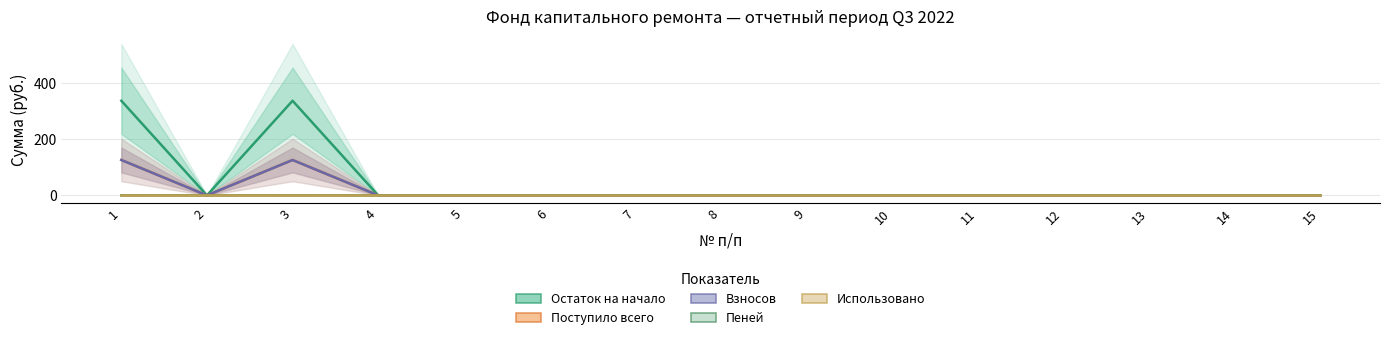

Reading left to right, what are all the values shown in this chart?

Остаток на начало: 336.2	0.0	336.2	0.0	0.0	0.0	0.0	0.0	0.0	0.0	0.0	0.0	0.0	0.0	0.0
Поступило всего: 125.8	0.0	125.8	0.0	0.0	0.0	0.0	0.0	0.0	0.0	0.0	0.0	0.0	0.0	0.0
Взносов: 125.7	0.0	125.7	0.0	0.0	0.0	0.0	0.0	0.0	0.0	0.0	0.0	0.0	0.0	0.0
Пеней: 0.1	0.0	0.1	0.0	0.0	0.0	0.0	0.0	0.0	0.0	0.0	0.0	0.0	0.0	0.0
Использовано: 0.0	0.0	0.0	0.0	0.0	0.0	0.0	0.0	0.0	0.0	0.0	0.0	0.0	0.0	0.0